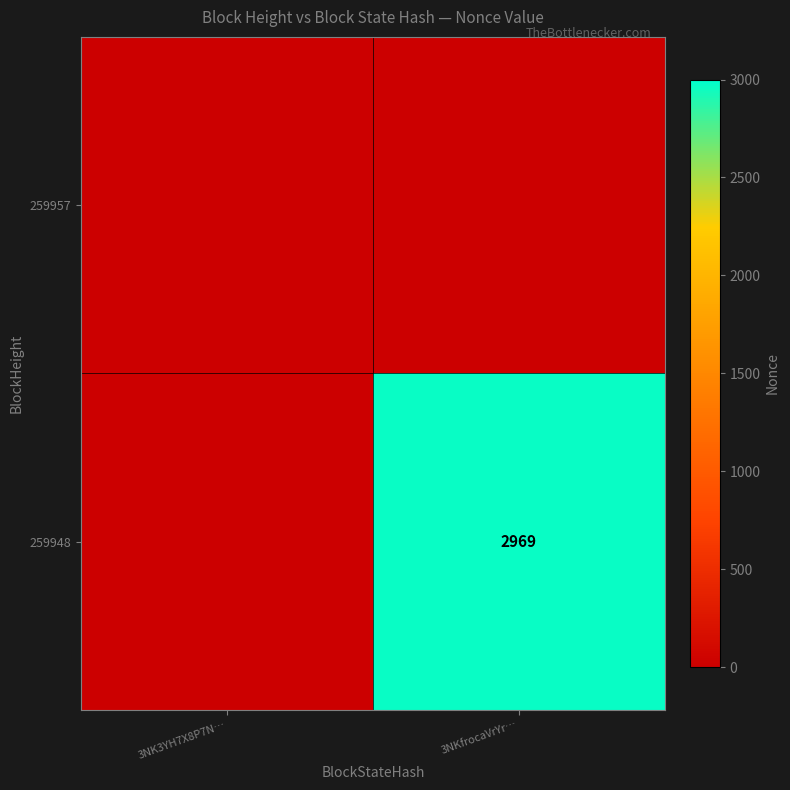

True or false: 259948 has a value of 2969 at 3NKfrocaVrYr….

True